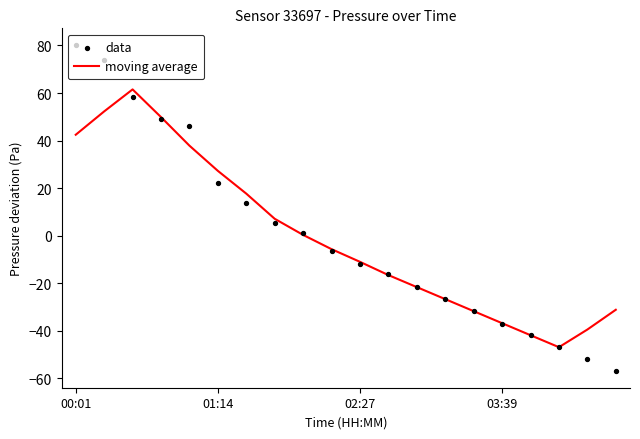

What is the total value across all series at 17?

-93.8